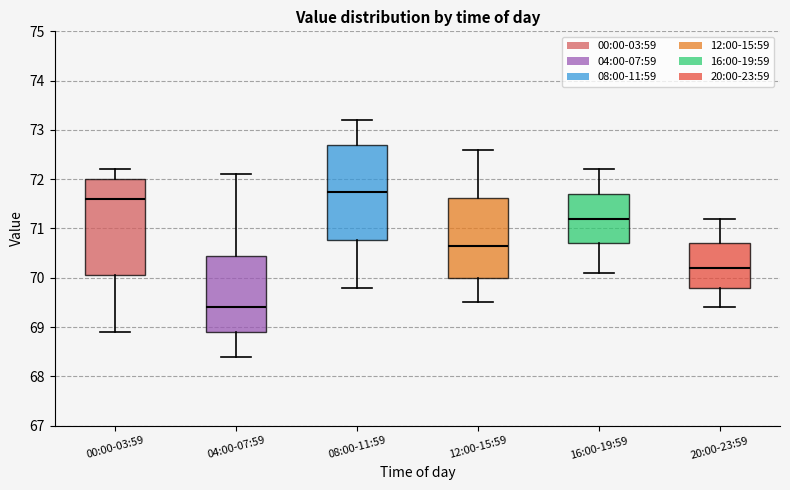

Where does the upper whisker of the box for 00:00-03:59 end on the y-axis? The values are not printed on the chart, so give them approximately, as read against the axis.

72.2